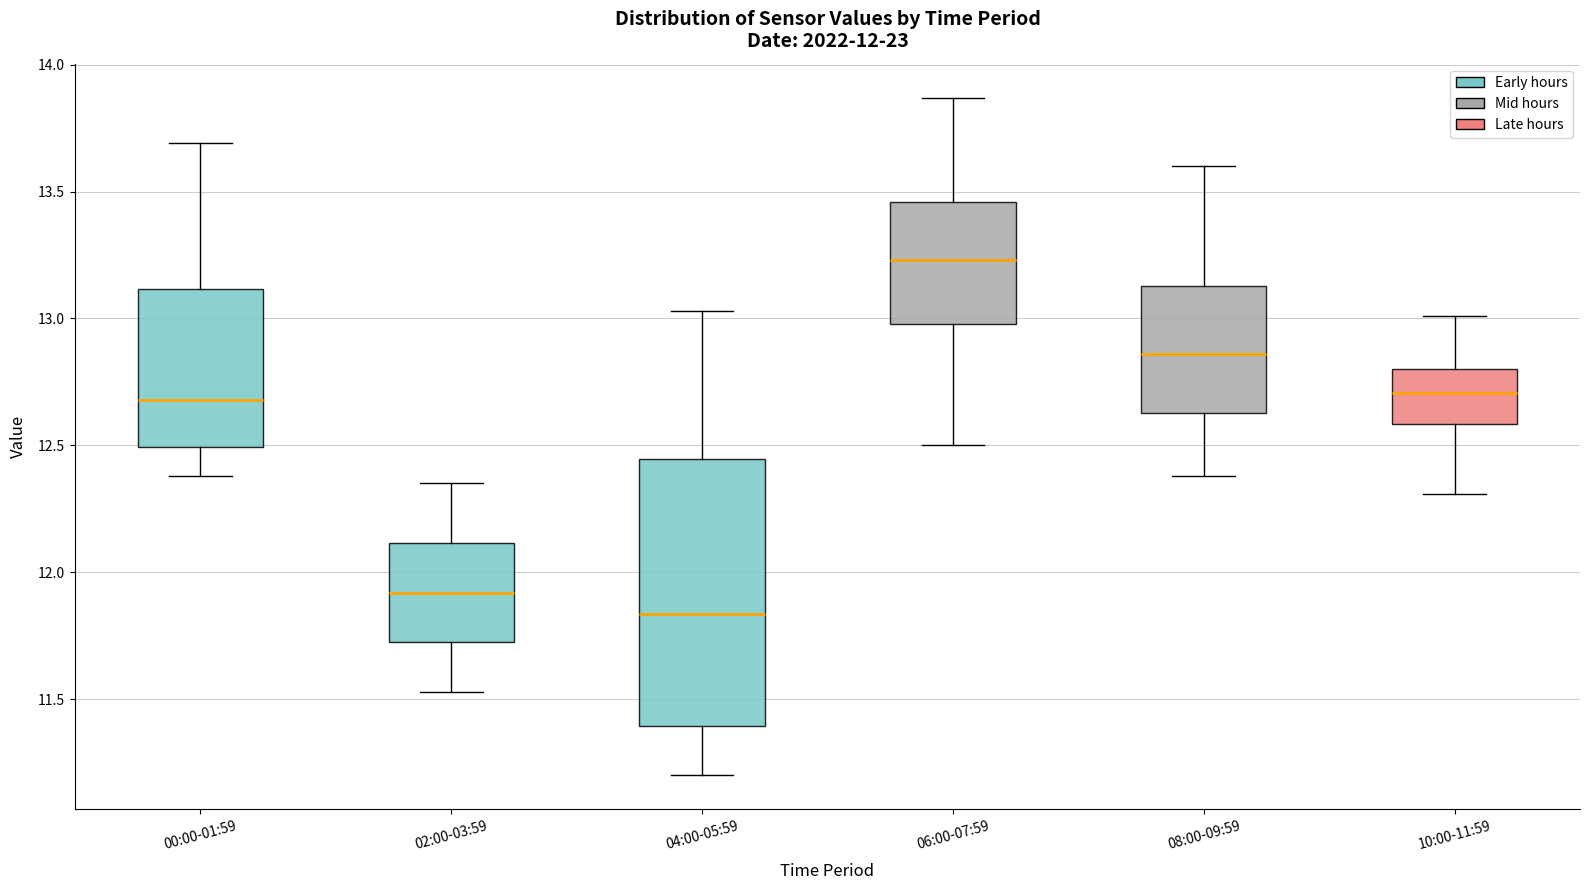

Which box's median line is the lowest?

04:00-05:59